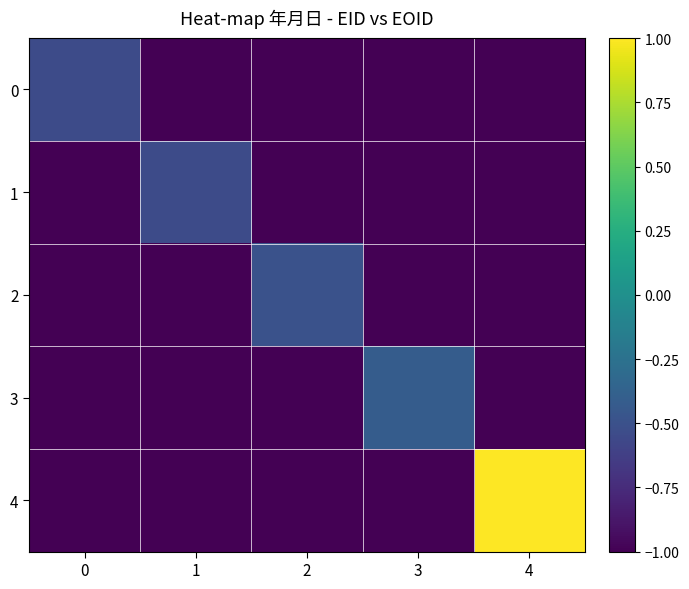

Between 2 and 4, which is larger?

2